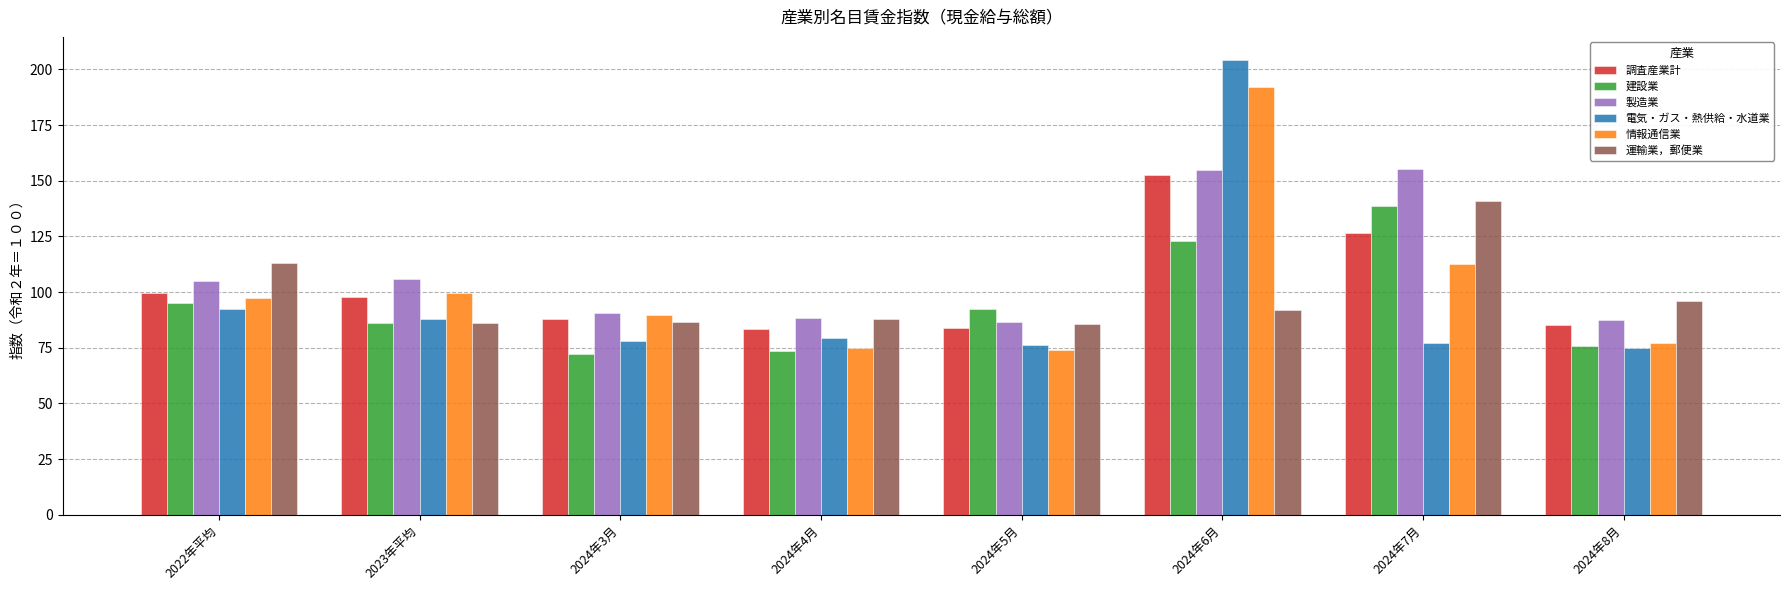

What is the maximum value shown in the chart?

204.4